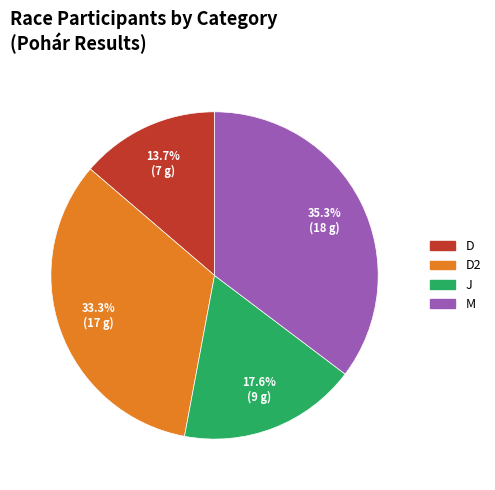

To the nearest percent, what is the difference between the M and D2 slice percentages?

2%